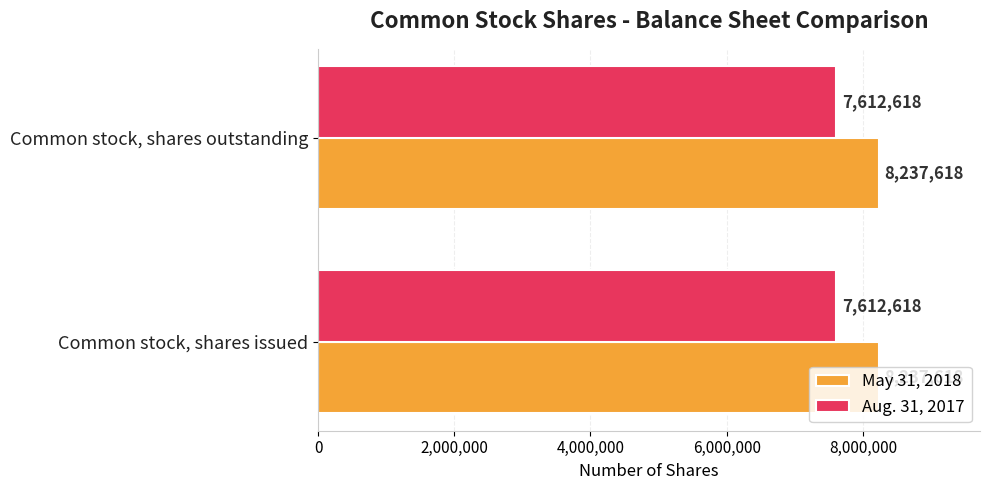

What is the difference between the highest and lowest values at Common stock, shares issued?

625000